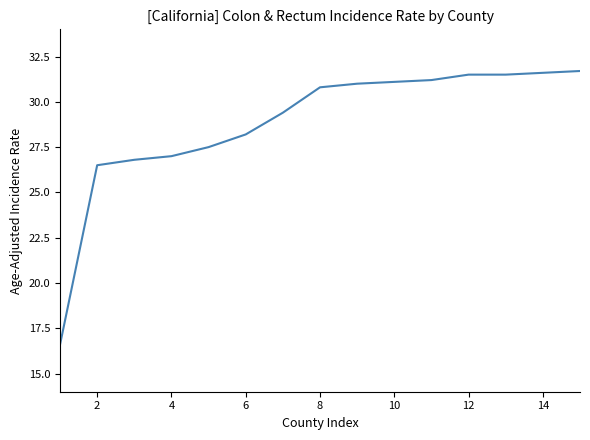

What is the difference between the maximum and minimum values?

15.1